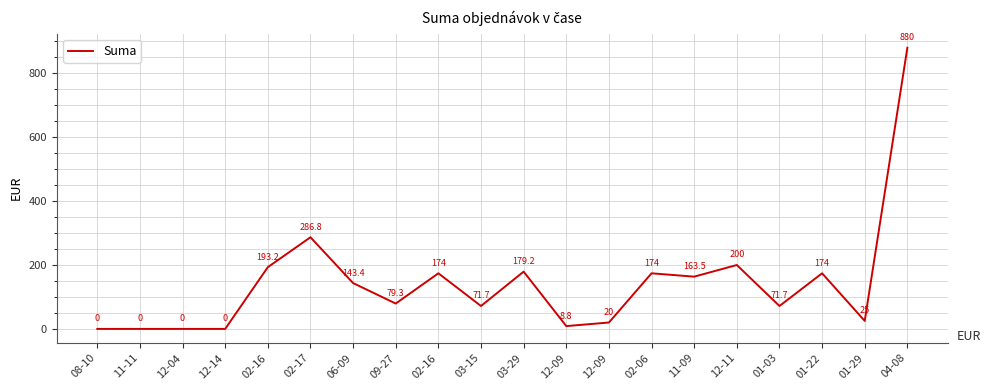

Does the chart have visible grid lines?

Yes